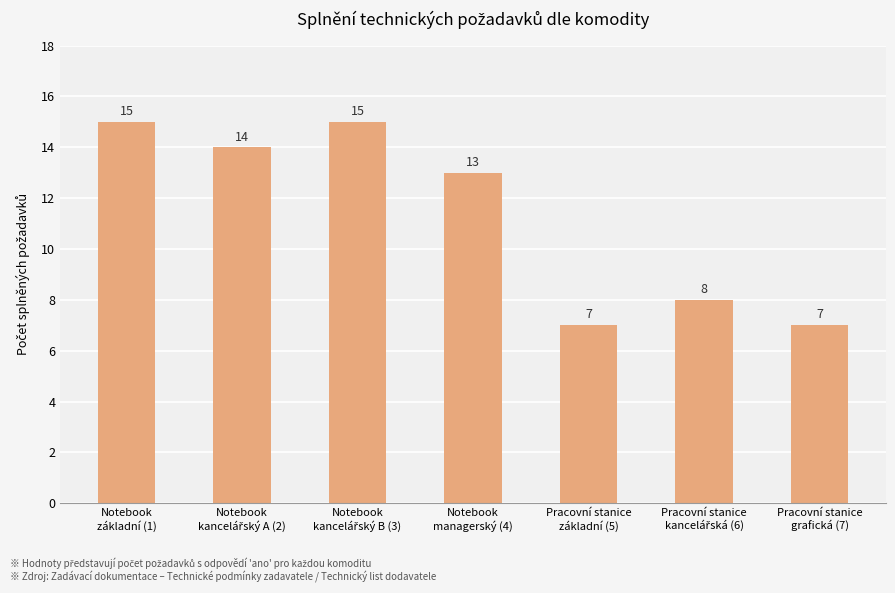

What is the difference between the maximum and minimum values?

8